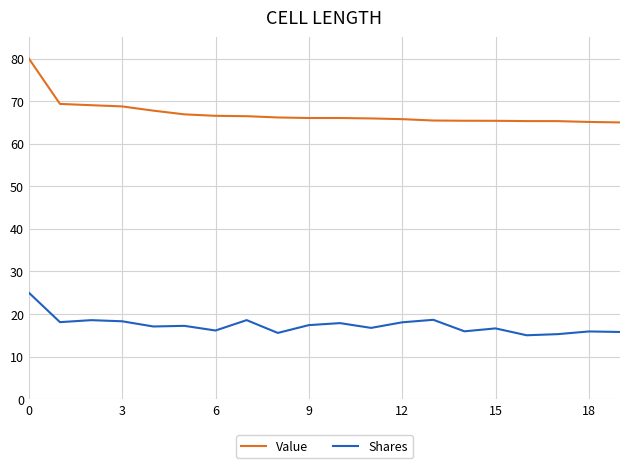

What are all the series names shown in the legend?

Value, Shares